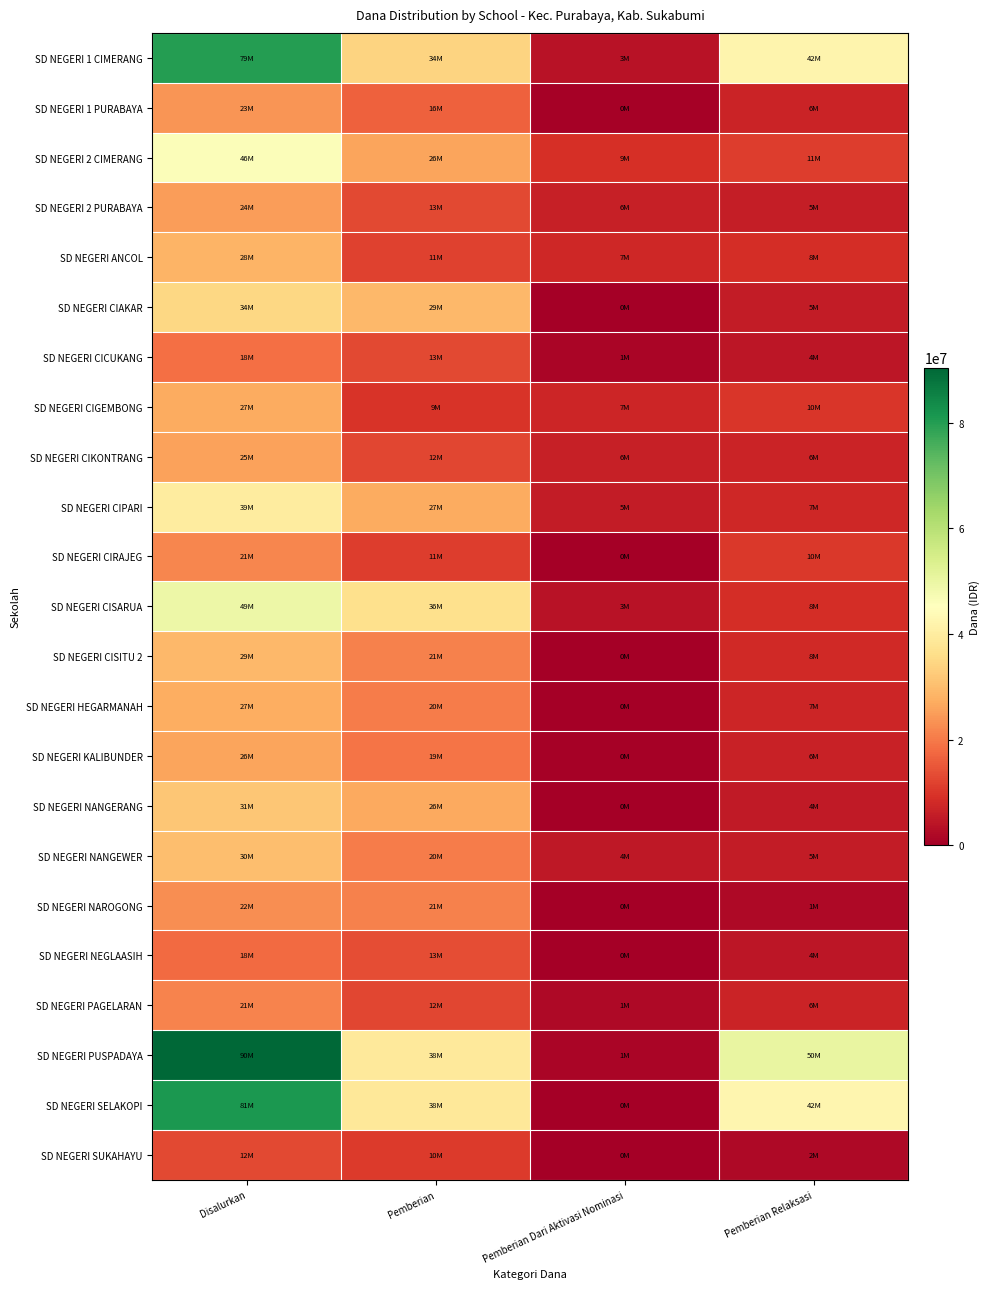

Reading right to left, transcribe all the data shown in this chart.

SD NEGERI 1 CIMERANG: Pemberian Relaksasi=42075000	Pemberian Dari Aktivasi Nominasi=3600000	Pemberian=34200000	Disalurkan=79875000
SD NEGERI 1 PURABAYA: Pemberian Relaksasi=6975000	Pemberian Dari Aktivasi Nominasi=450000	Pemberian=16425000	Disalurkan=23850000
SD NEGERI 2 CIMERANG: Pemberian Relaksasi=11025000	Pemberian Dari Aktivasi Nominasi=9000000	Pemberian=26100000	Disalurkan=46125000
SD NEGERI 2 PURABAYA: Pemberian Relaksasi=5850000	Pemberian Dari Aktivasi Nominasi=6075000	Pemberian=13050000	Disalurkan=24975000
SD NEGERI ANCOL: Pemberian Relaksasi=8775000	Pemberian Dari Aktivasi Nominasi=7650000	Pemberian=11925000	Disalurkan=28350000
SD NEGERI CIAKAR: Pemberian Relaksasi=5400000	Pemberian Dari Aktivasi Nominasi=0	Pemberian=29250000	Disalurkan=34650000
SD NEGERI CICUKANG: Pemberian Relaksasi=4500000	Pemberian Dari Aktivasi Nominasi=1125000	Pemberian=13050000	Disalurkan=18675000
SD NEGERI CIGEMBONG: Pemberian Relaksasi=10125000	Pemberian Dari Aktivasi Nominasi=7200000	Pemberian=9675000	Disalurkan=27000000
SD NEGERI CIKONTRANG: Pemberian Relaksasi=6750000	Pemberian Dari Aktivasi Nominasi=6300000	Pemberian=12600000	Disalurkan=25650000
SD NEGERI CIPARI: Pemberian Relaksasi=7425000	Pemberian Dari Aktivasi Nominasi=5400000	Pemberian=27000000	Disalurkan=39825000
SD NEGERI CIRAJEG: Pemberian Relaksasi=10575000	Pemberian Dari Aktivasi Nominasi=0	Pemberian=11025000	Disalurkan=21600000
SD NEGERI CISARUA: Pemberian Relaksasi=8775000	Pemberian Dari Aktivasi Nominasi=3825000	Pemberian=36675000	Disalurkan=49275000
SD NEGERI CISITU 2: Pemberian Relaksasi=8100000	Pemberian Dari Aktivasi Nominasi=0	Pemberian=21150000	Disalurkan=29250000
SD NEGERI HEGARMANAH: Pemberian Relaksasi=7200000	Pemberian Dari Aktivasi Nominasi=0	Pemberian=20250000	Disalurkan=27450000
SD NEGERI KALIBUNDER: Pemberian Relaksasi=6525000	Pemberian Dari Aktivasi Nominasi=450000	Pemberian=19125000	Disalurkan=26100000
SD NEGERI NANGERANG: Pemberian Relaksasi=4950000	Pemberian Dari Aktivasi Nominasi=0	Pemberian=26775000	Disalurkan=31725000
SD NEGERI NANGEWER: Pemberian Relaksasi=5400000	Pemberian Dari Aktivasi Nominasi=4725000	Pemberian=20250000	Disalurkan=30375000
SD NEGERI NAROGONG: Pemberian Relaksasi=1800000	Pemberian Dari Aktivasi Nominasi=0	Pemberian=21150000	Disalurkan=22950000
SD NEGERI NEGLAASIH: Pemberian Relaksasi=4275000	Pemberian Dari Aktivasi Nominasi=0	Pemberian=13725000	Disalurkan=18000000
SD NEGERI PAGELARAN: Pemberian Relaksasi=6975000	Pemberian Dari Aktivasi Nominasi=1800000	Pemberian=12600000	Disalurkan=21375000
SD NEGERI PUSPADAYA: Pemberian Relaksasi=50175000	Pemberian Dari Aktivasi Nominasi=1350000	Pemberian=38925000	Disalurkan=90450000
SD NEGERI SELAKOPI: Pemberian Relaksasi=42525000	Pemberian Dari Aktivasi Nominasi=0	Pemberian=38700000	Disalurkan=81225000
SD NEGERI SUKAHAYU: Pemberian Relaksasi=2025000	Pemberian Dari Aktivasi Nominasi=0	Pemberian=10800000	Disalurkan=12825000